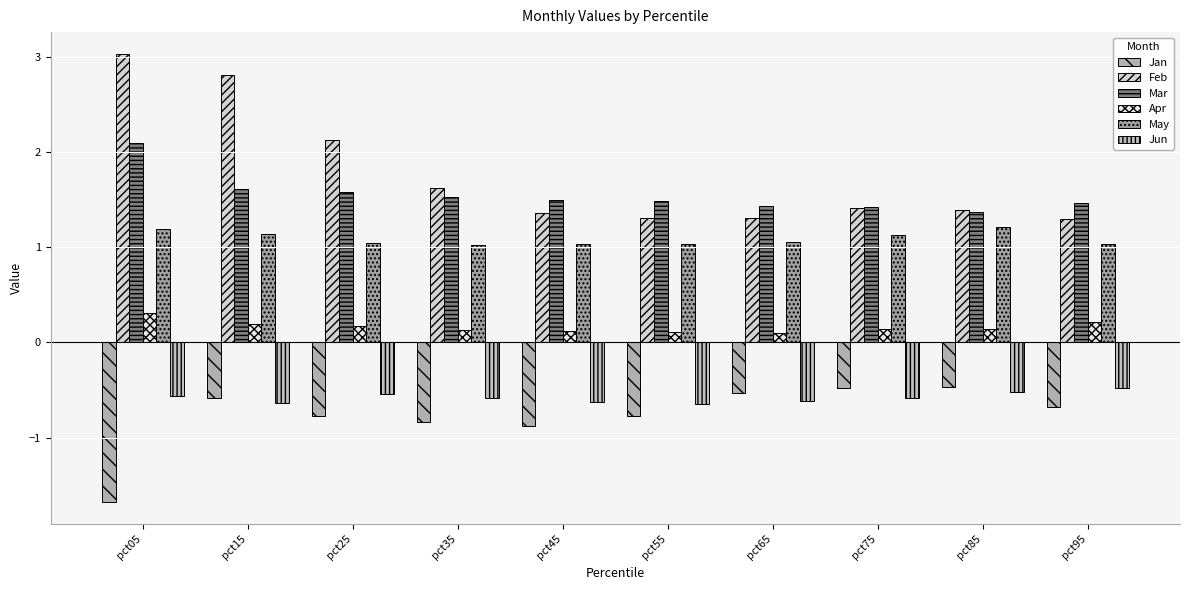

Which series has the largest total across all categories?

Feb